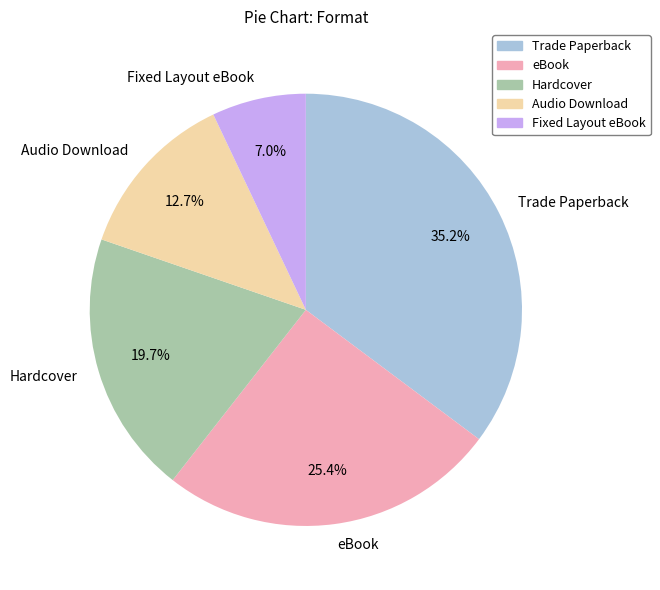

How many segments does this pie chart have?

5